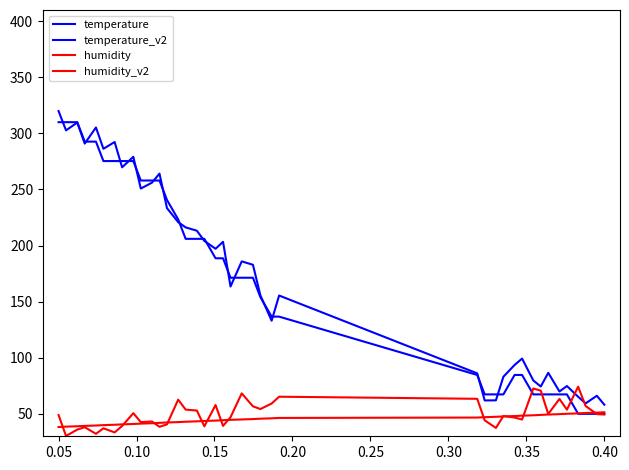

How many lines are shown in the chart?

4